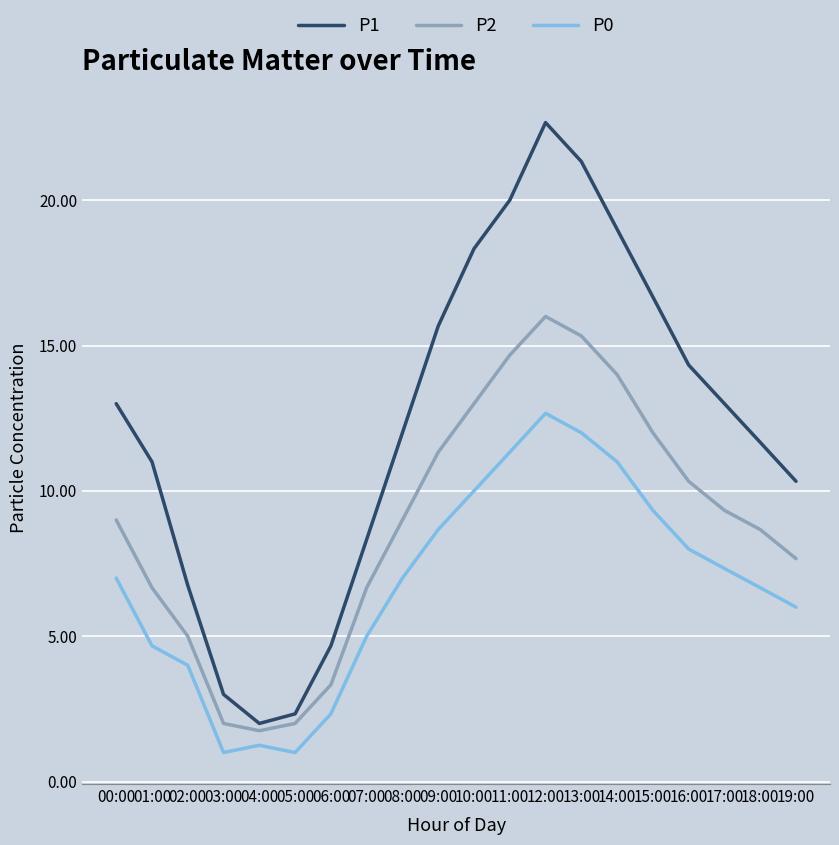

Which series has the largest range (max minus min)?

P1